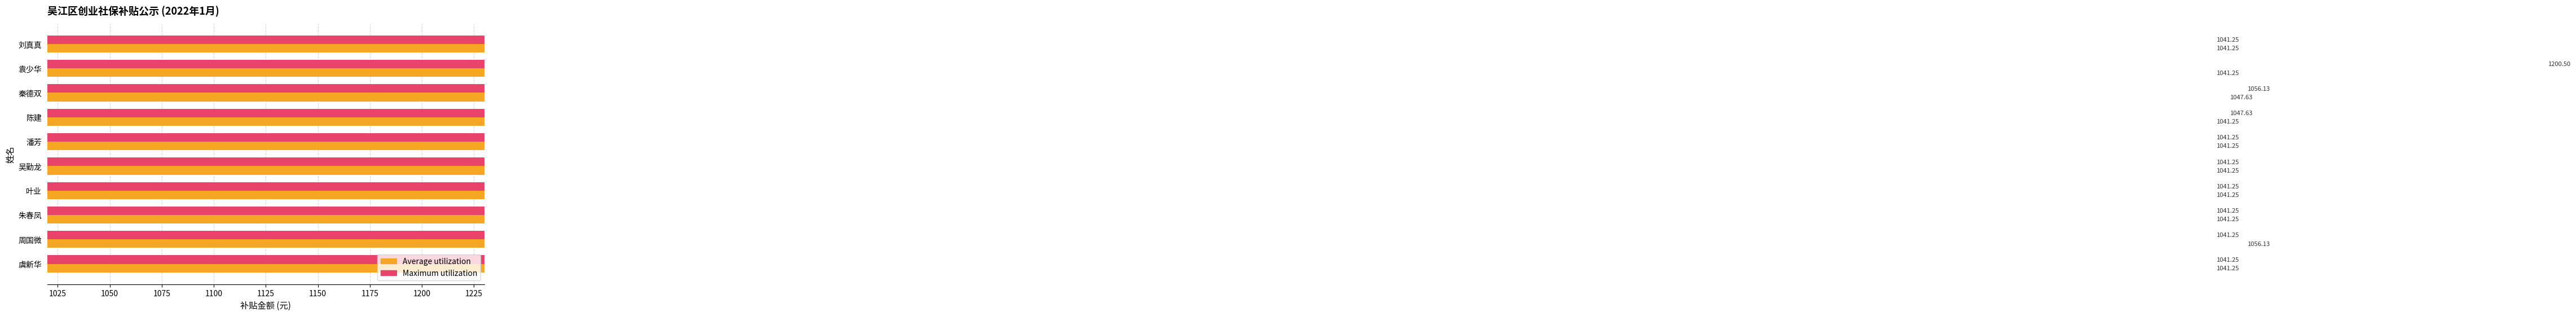

What is the sum of all Maximum utilization values?

10593.0